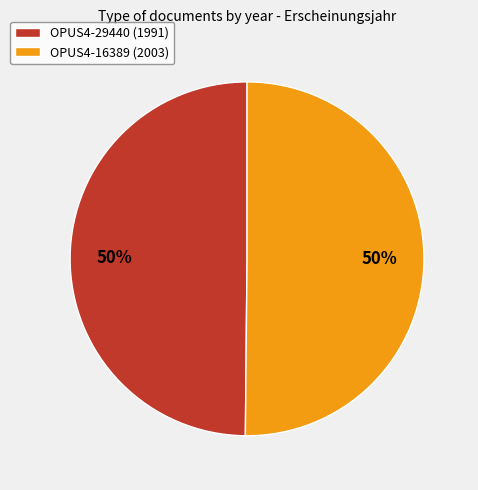

Do OPUS4-16389 (2003) and OPUS4-29440 (1991) together represent more than half of the pie?

Yes